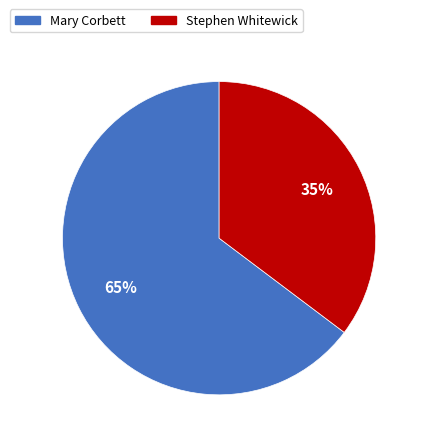

To the nearest percent, what percentage of the pie is Mary Corbett?

65%